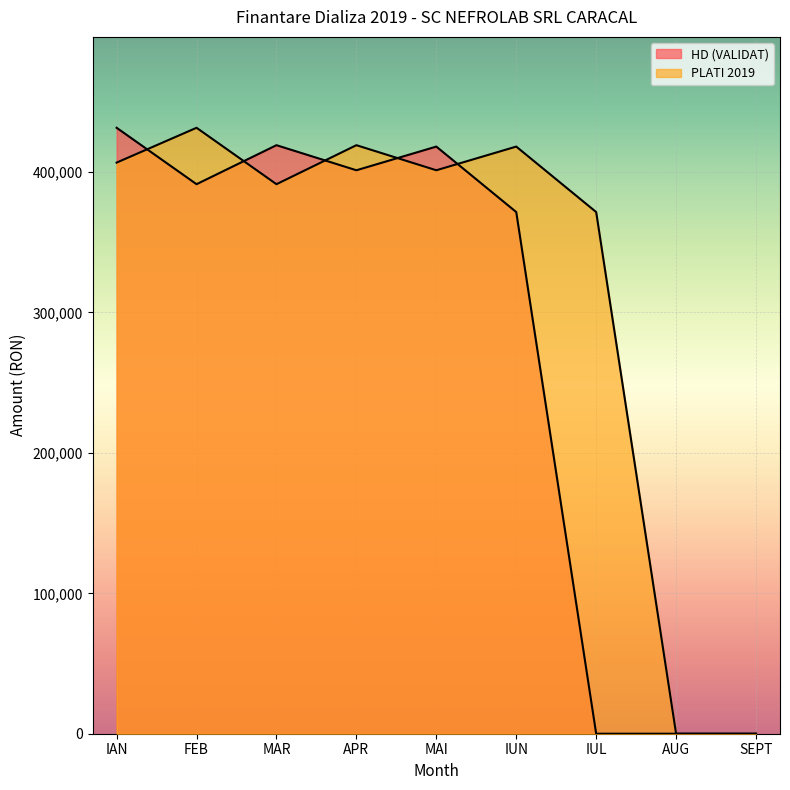

What is the total value across all series at MAR?

810464